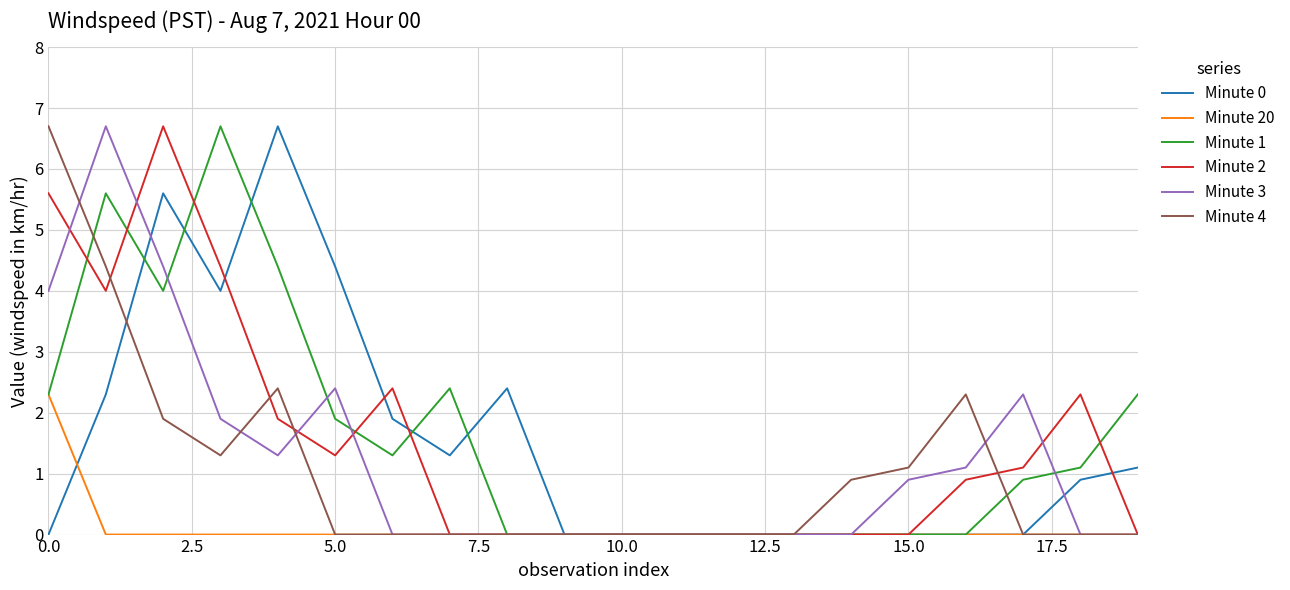

Reading right to left, what are all the values shown in this chart?

Minute 0: 1.1	0.9	0.0	0.0	0.0	0.0	0.0	0.0	0.0	0.0	0.0	2.4	1.3	1.9	4.4	6.7	4.0	5.6	2.3	0.0
Minute 20: 0.0	0.0	0.0	0.0	0.0	0.0	0.0	0.0	0.0	0.0	0.0	0.0	0.0	0.0	0.0	0.0	0.0	0.0	0.0	2.3
Minute 1: 2.3	1.1	0.9	0.0	0.0	0.0	0.0	0.0	0.0	0.0	0.0	0.0	2.4	1.3	1.9	4.4	6.7	4.0	5.6	2.3
Minute 2: 0.0	2.3	1.1	0.9	0.0	0.0	0.0	0.0	0.0	0.0	0.0	0.0	0.0	2.4	1.3	1.9	4.4	6.7	4.0	5.6
Minute 3: 0.0	0.0	2.3	1.1	0.9	0.0	0.0	0.0	0.0	0.0	0.0	0.0	0.0	0.0	2.4	1.3	1.9	4.4	6.7	4.0
Minute 4: 0.0	0.0	0.0	2.3	1.1	0.9	0.0	0.0	0.0	0.0	0.0	0.0	0.0	0.0	0.0	2.4	1.3	1.9	4.4	6.7